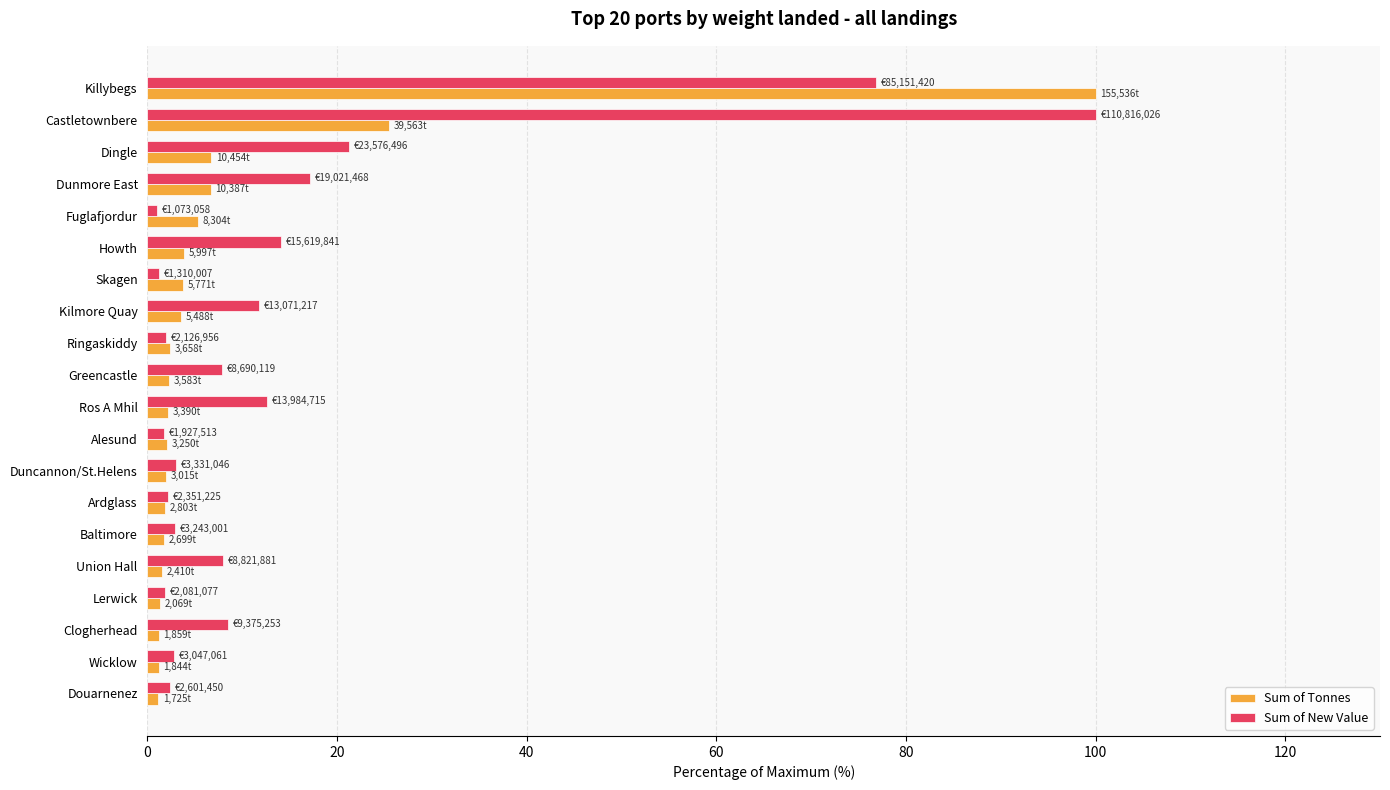

Which category has the highest value in the Sum of New Value series?

Castletownbere